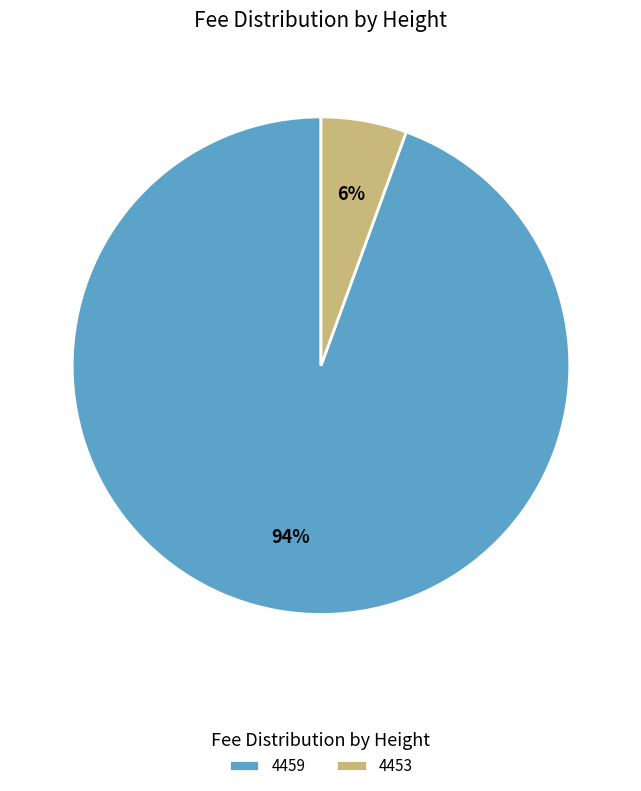

Which category accounts for the majority?

4459